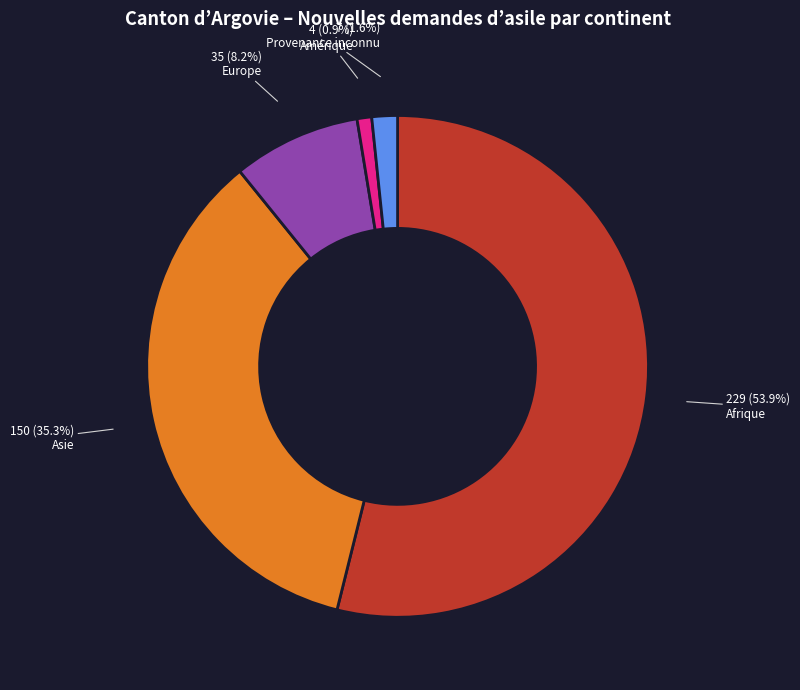

How many slices are in this pie chart?

5